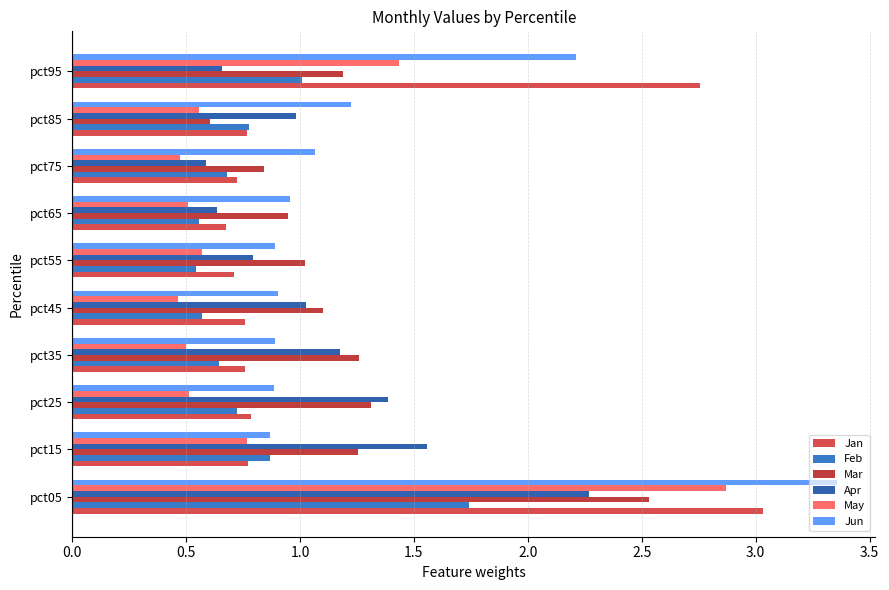

What is the sum of all Mar values?

12.1